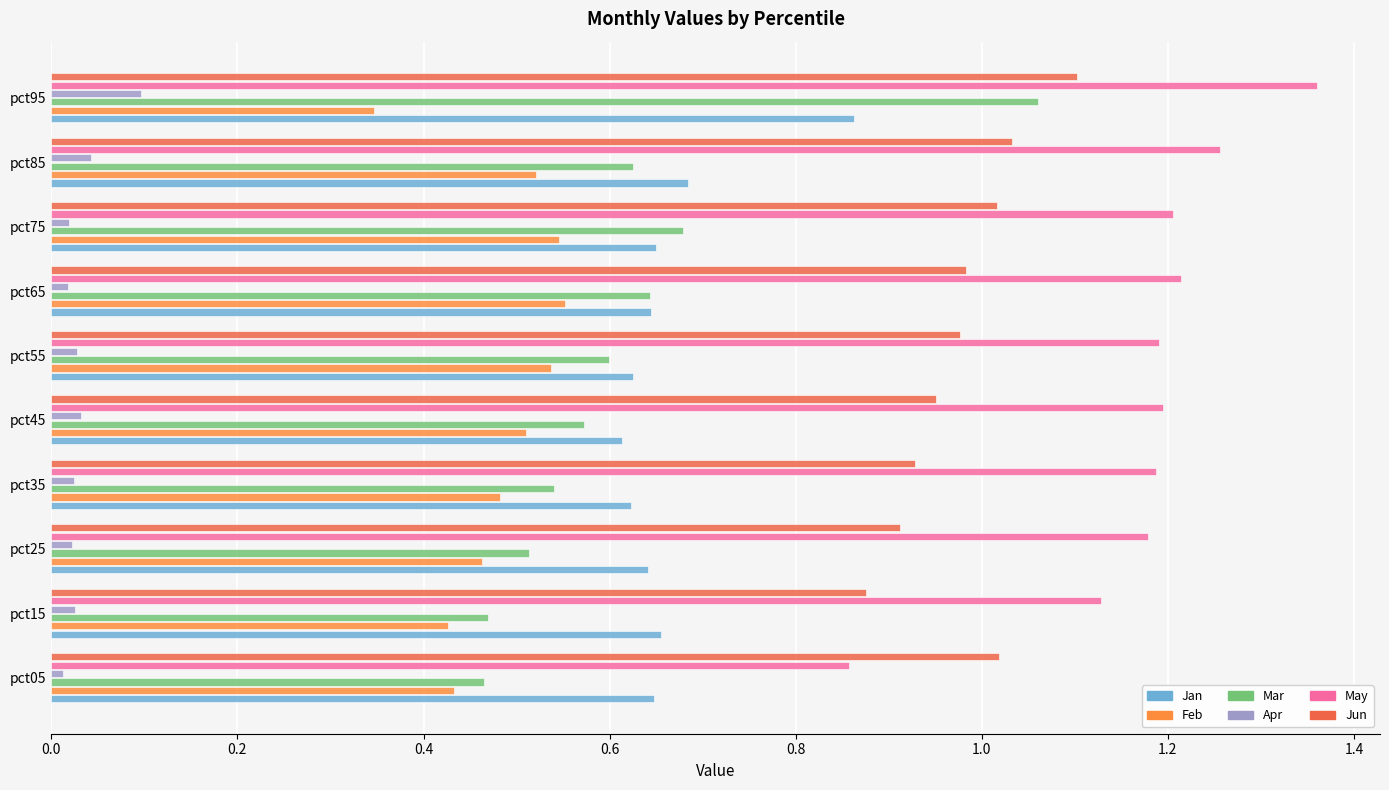

Which category has the highest value across all series?

pct95